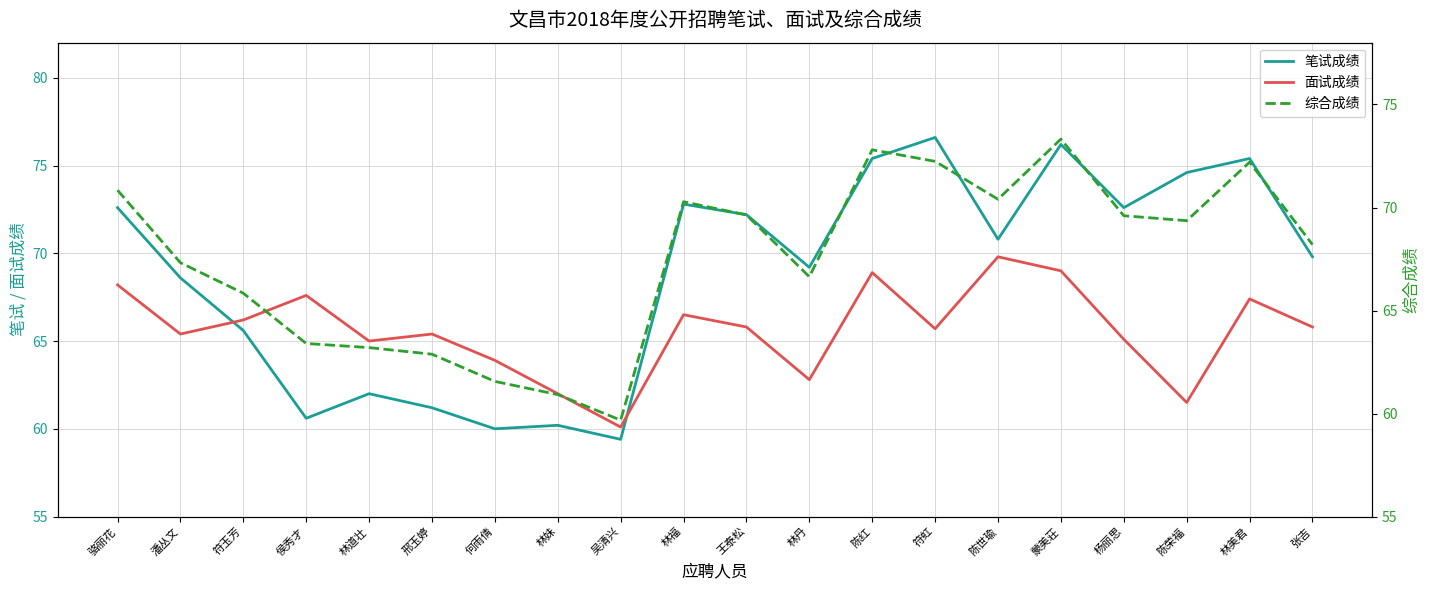

Which has a higher value, 陈荣福 or 杨丽思?

陈荣福